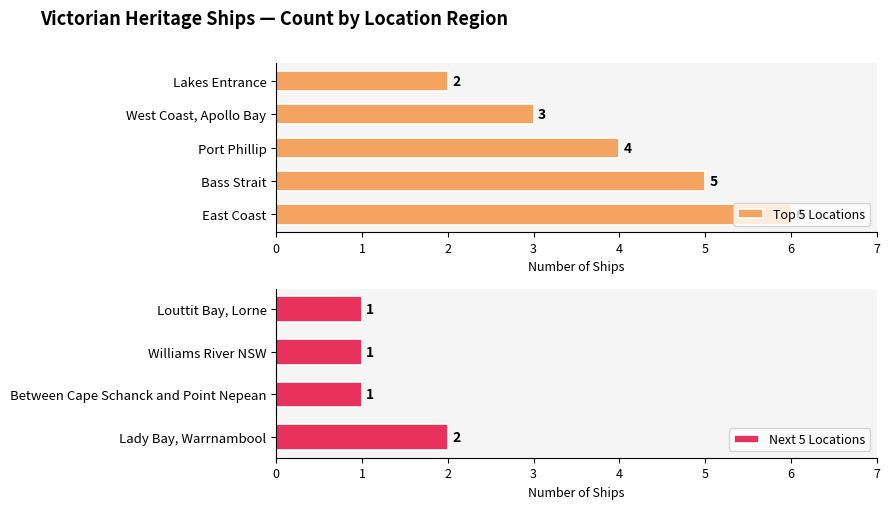

List the labels in order of Top 5 Locations value, smallest first.

Lakes Entrance, West Coast, Apollo Bay, Port Phillip, Bass Strait, East Coast